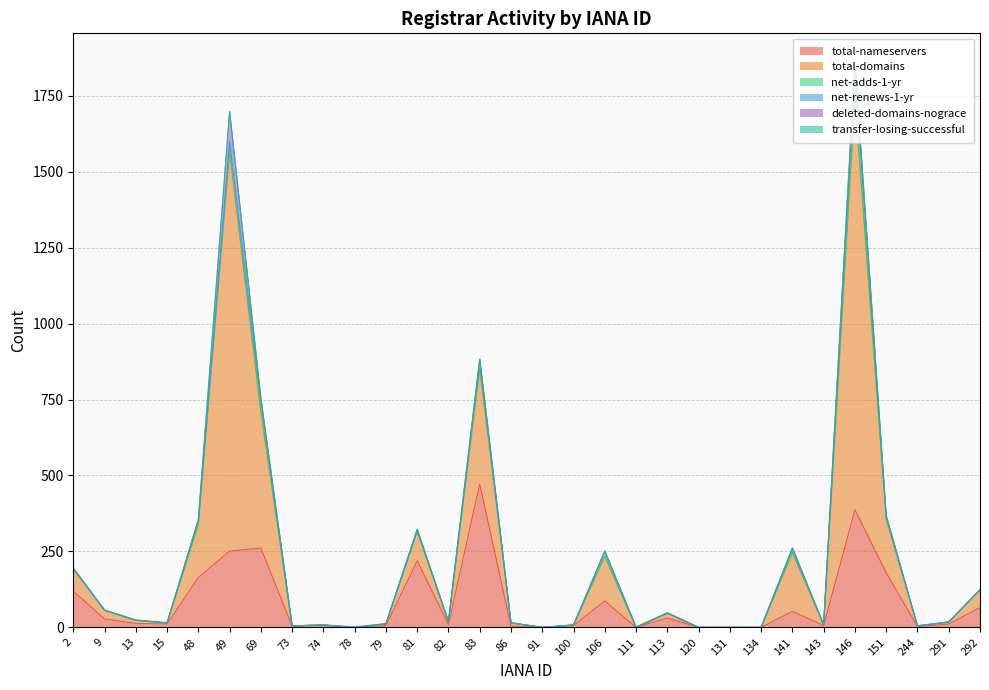

True or false: total-domains and deleted-domains-nograce intersect in this chart.

False